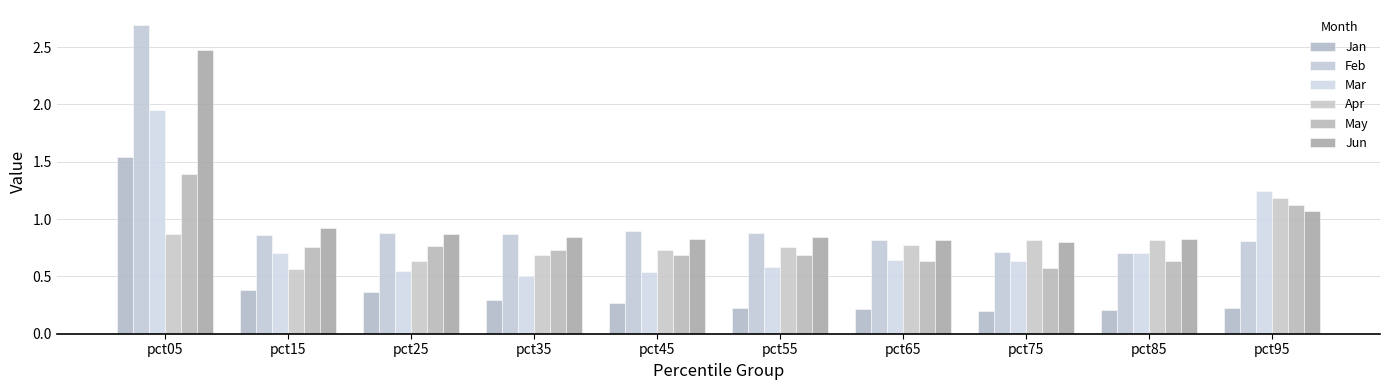

Reading left to right, transcribe all the data shown in this chart.

Jan: pct05=1.5	pct15=0.4	pct25=0.4	pct35=0.3	pct45=0.3	pct55=0.2	pct65=0.2	pct75=0.2	pct85=0.2	pct95=0.2
Feb: pct05=2.7	pct15=0.9	pct25=0.9	pct35=0.9	pct45=0.9	pct55=0.9	pct65=0.8	pct75=0.7	pct85=0.7	pct95=0.8
Mar: pct05=2.0	pct15=0.7	pct25=0.6	pct35=0.5	pct45=0.5	pct55=0.6	pct65=0.6	pct75=0.6	pct85=0.7	pct95=1.2
Apr: pct05=0.9	pct15=0.6	pct25=0.6	pct35=0.7	pct45=0.7	pct55=0.8	pct65=0.8	pct75=0.8	pct85=0.8	pct95=1.2
May: pct05=1.4	pct15=0.8	pct25=0.8	pct35=0.7	pct45=0.7	pct55=0.7	pct65=0.6	pct75=0.6	pct85=0.6	pct95=1.1
Jun: pct05=2.5	pct15=0.9	pct25=0.9	pct35=0.8	pct45=0.8	pct55=0.8	pct65=0.8	pct75=0.8	pct85=0.8	pct95=1.1